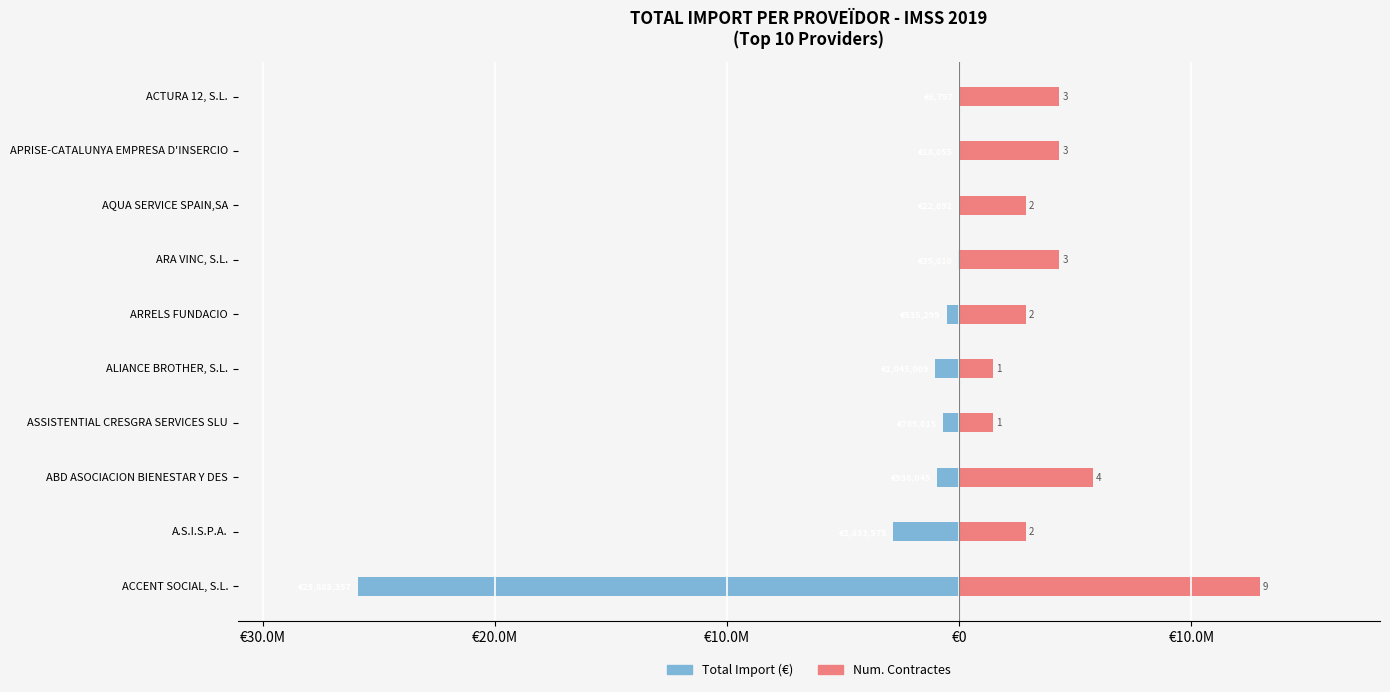

How many data points in Num. Contractes (scaled) are less than 4314226?

5